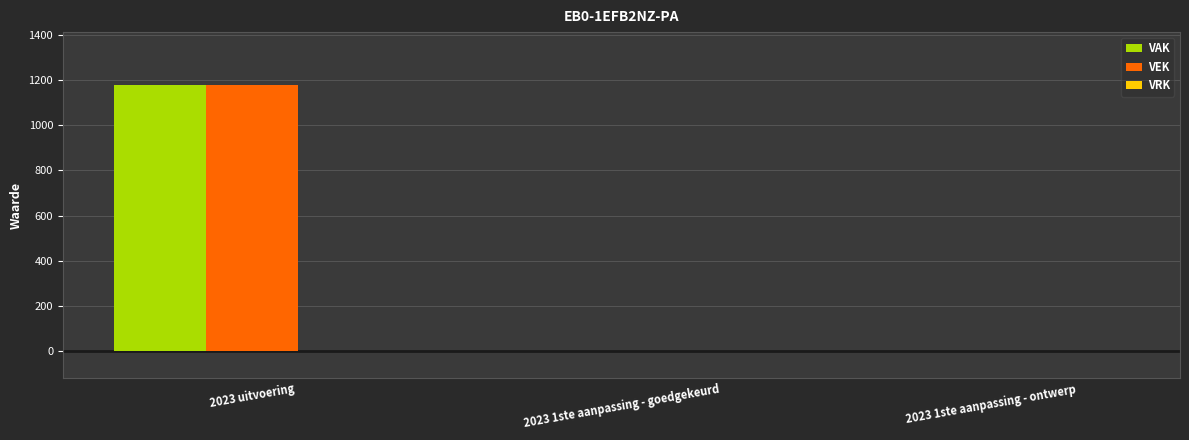

The value of VAK at 2023 1ste aanpassing - ontwerp is -649. True or false?

False